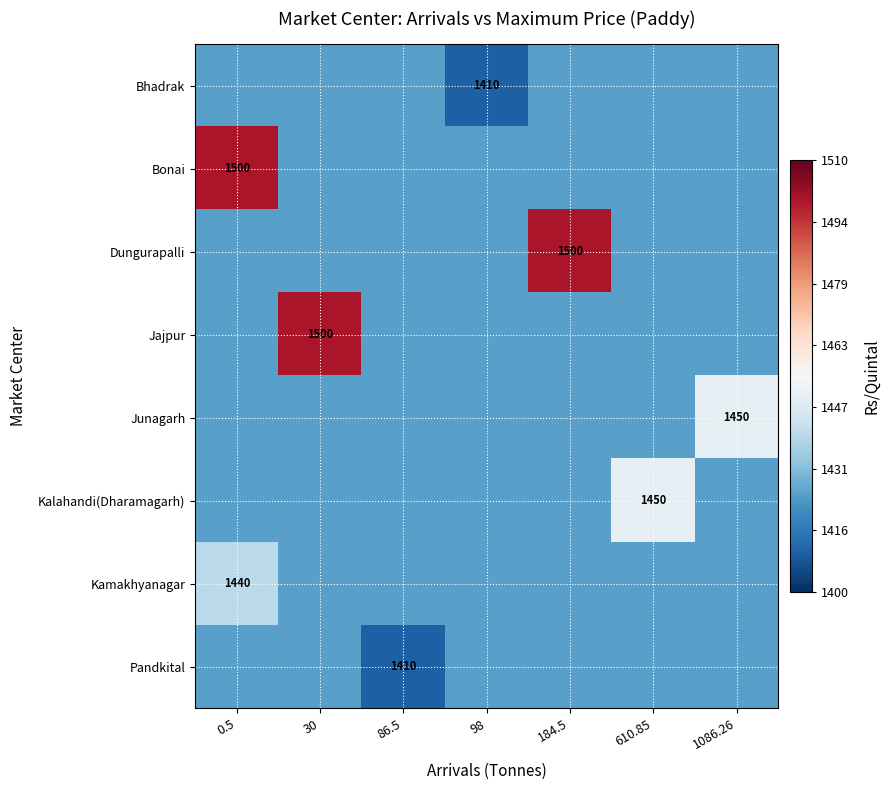

How many values in the Bhadrak series are below 1425?

1